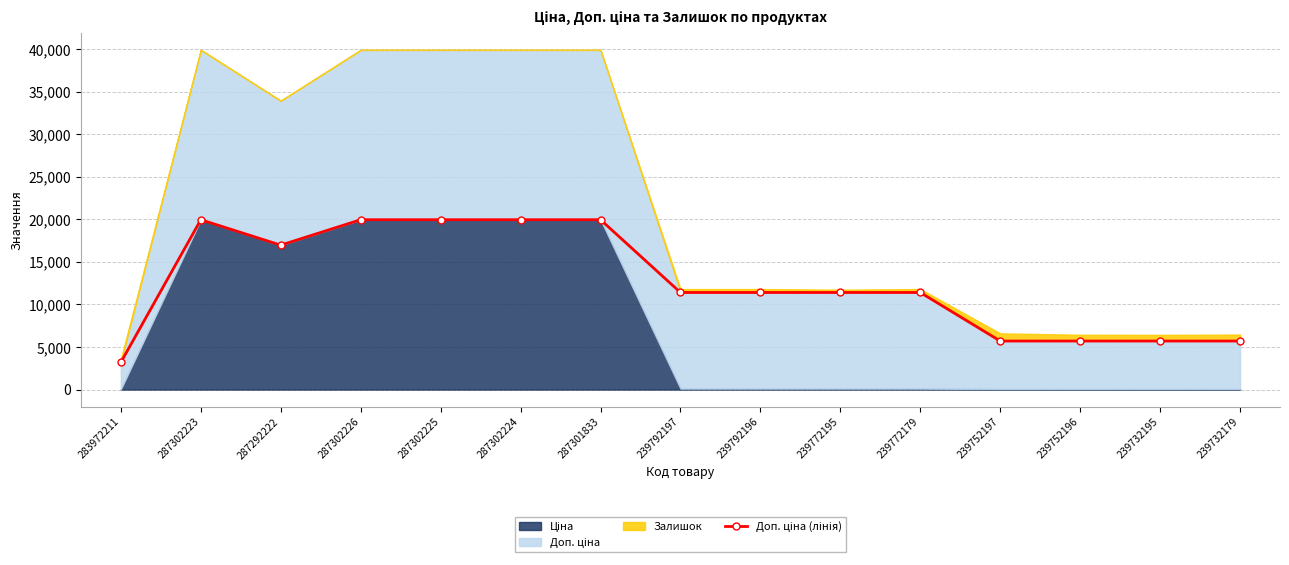

Rank the categories by value from highest to lowest.

287302223, 287302226, 287302225, 287302224, 287301833, 287292222, 239792197, 239792196, 239772195, 239772179, 239752197, 239752196, 239732195, 239732179, 283972211